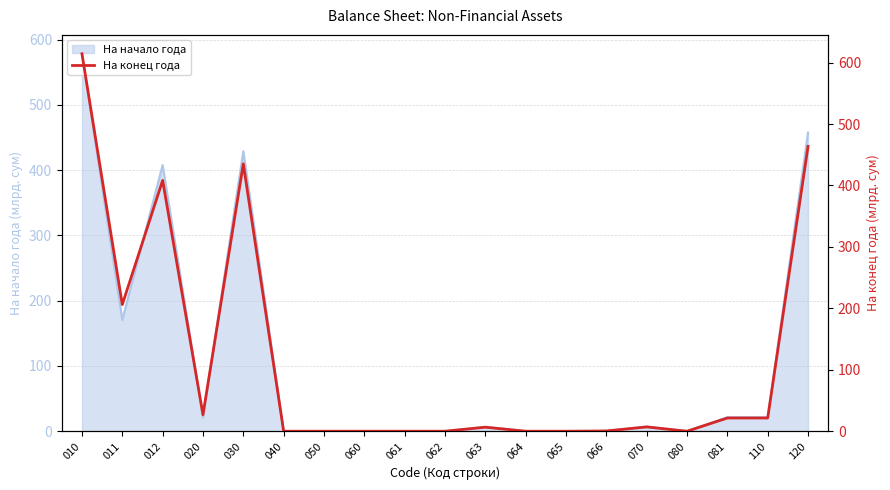

Reading left to right, transcribe all the data shown in this chart.

010=614.3	011=206.1	012=408.2	020=26.9	030=435.1	040=0.0	050=0.0	060=0.0	061=0.0	062=0.0	063=6.5	064=0.0	065=0.0	066=0.4	070=7.0	080=0.0	081=21.5	110=21.5	120=463.6